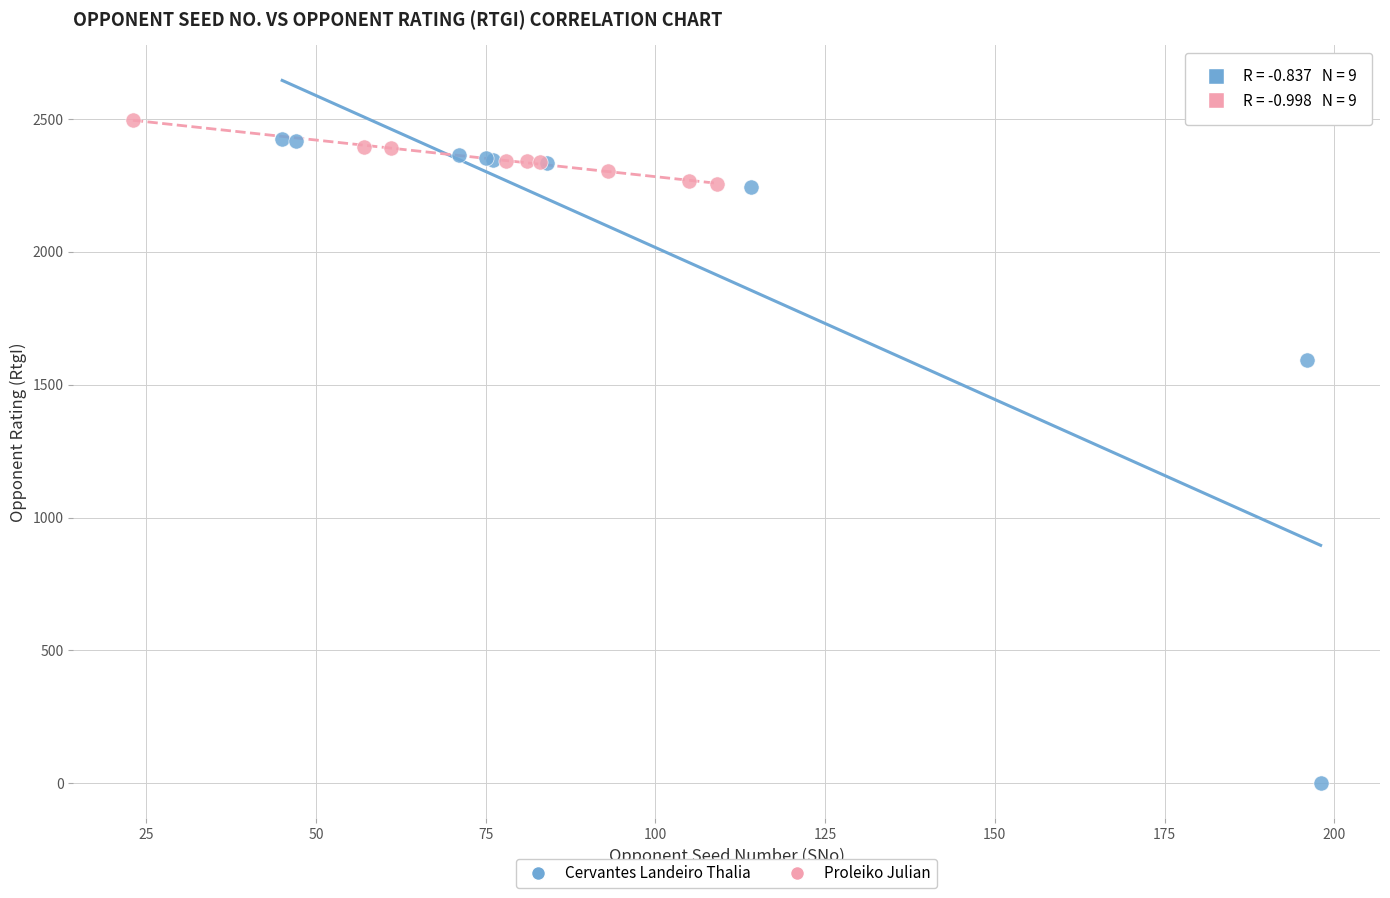

Which series has the largest Y range (max minus min)?

Cervantes Landeiro Thalia